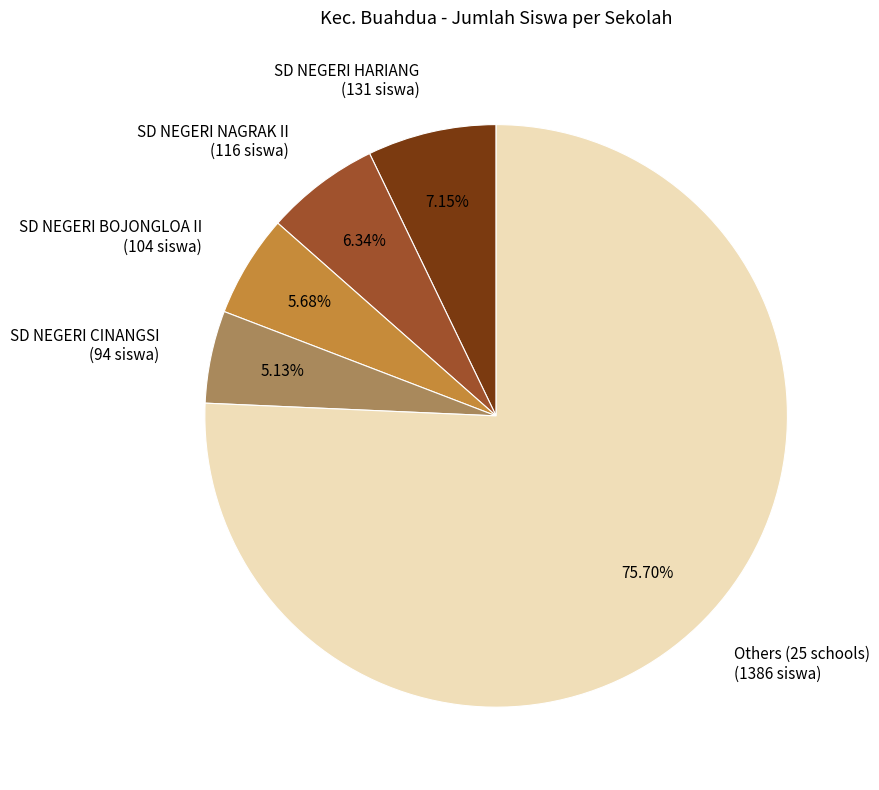

Is there a majority slice in this chart?

Yes